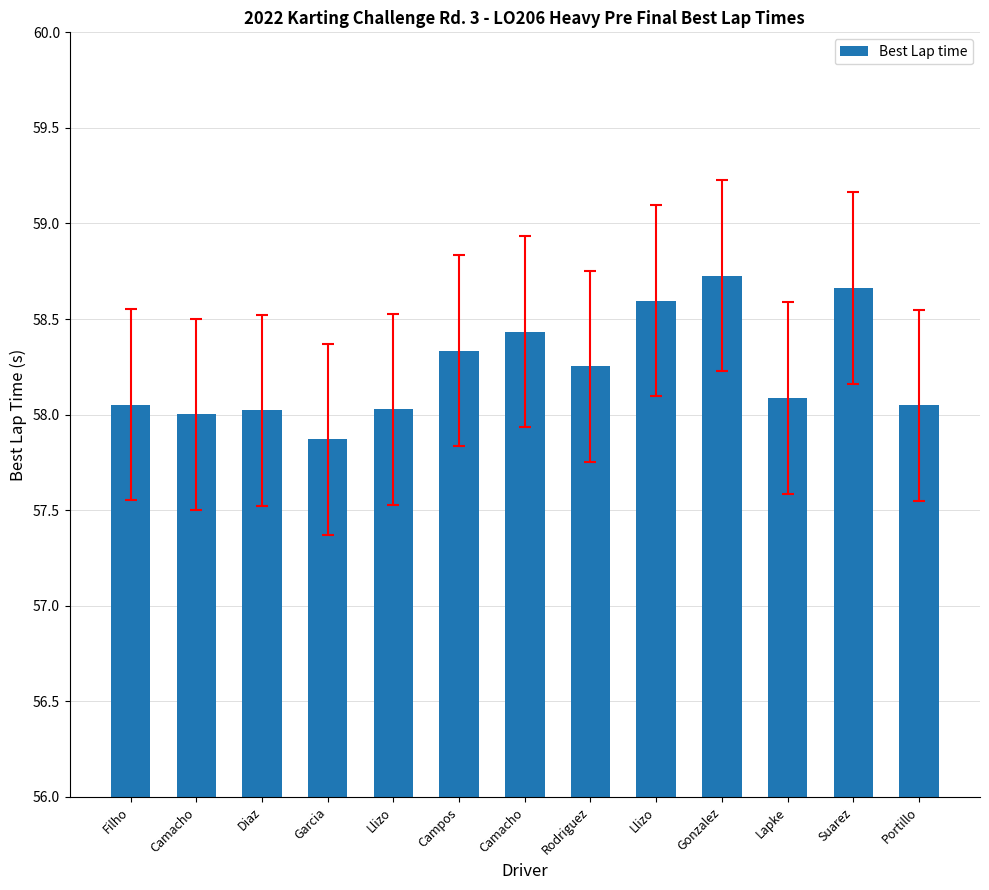

What is the ratio of the value at Rodriguez to the value at Filho?

1.0